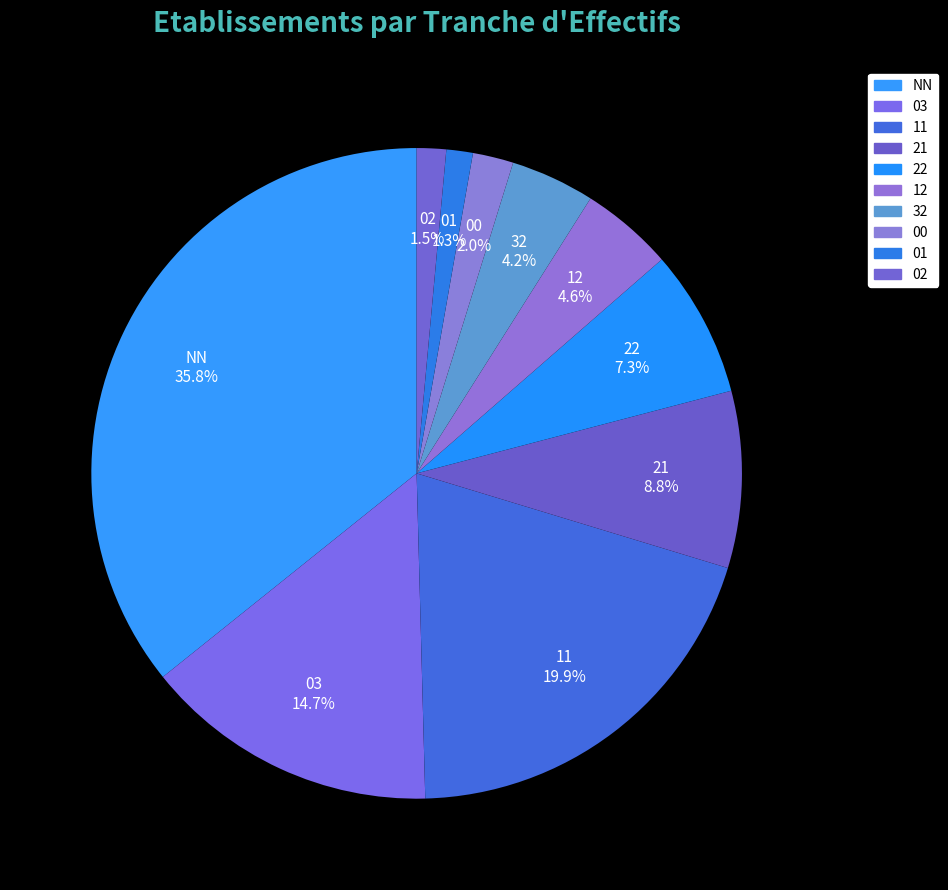

Is there a majority slice in this chart?

No